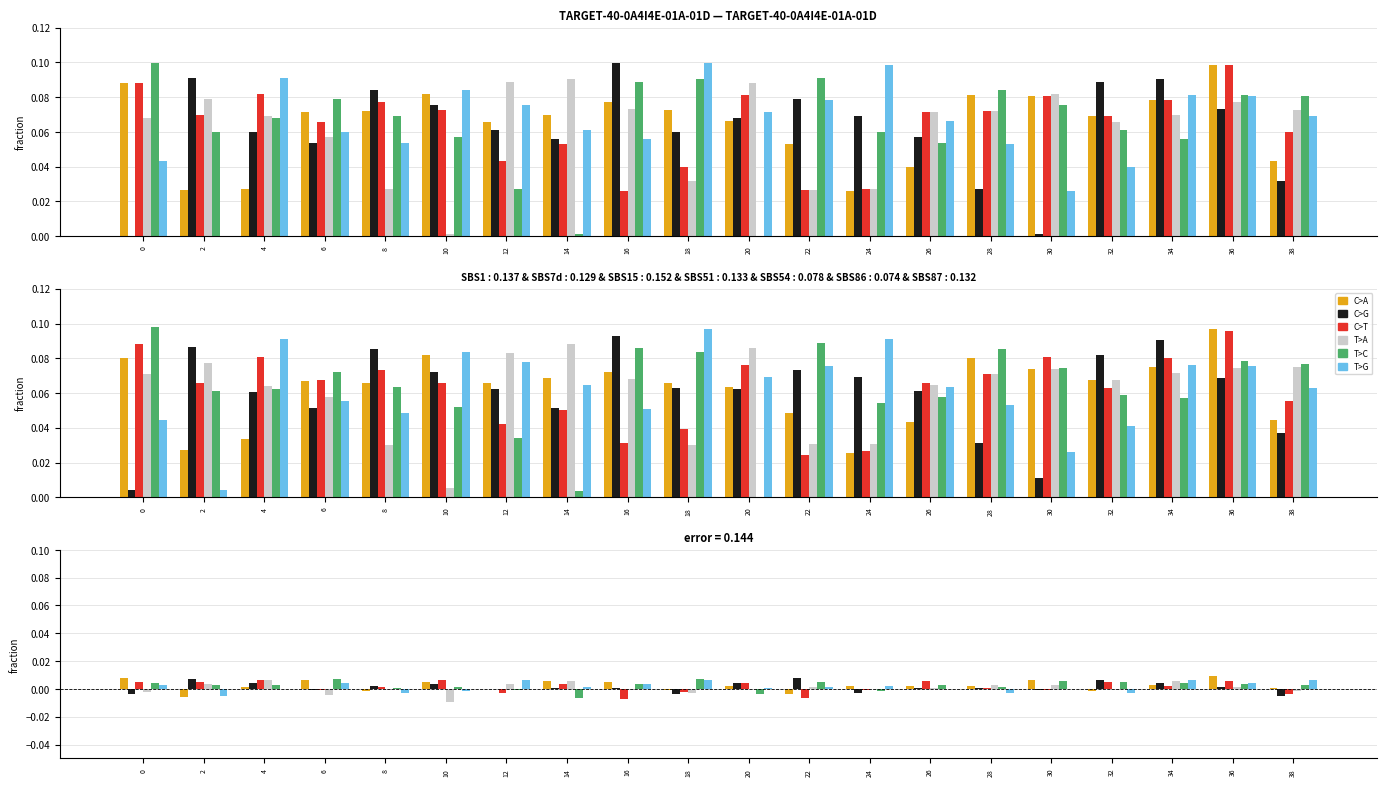

What are all the series names shown in the legend?

C>A, C>G, C>T, T>A, T>C, T>G